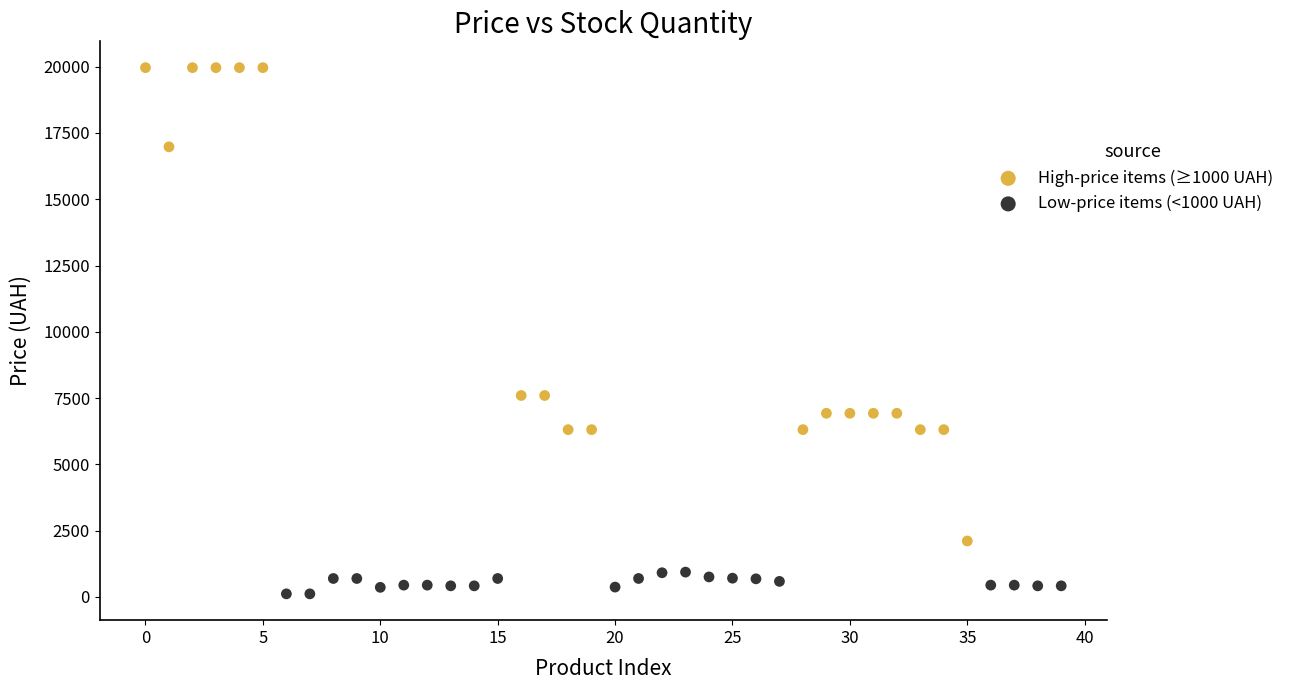

Which series has the widest spread of Y values?

High-price items (≥1000 UAH)